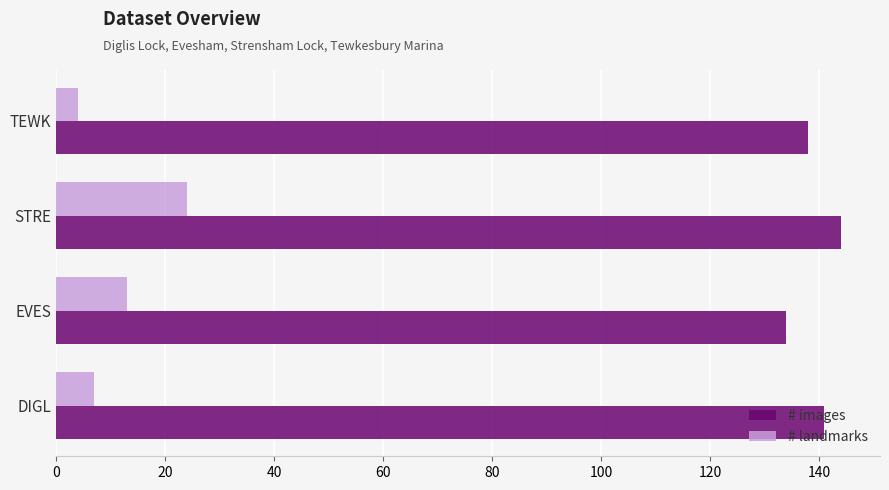

What is the sum of all # images values?

557